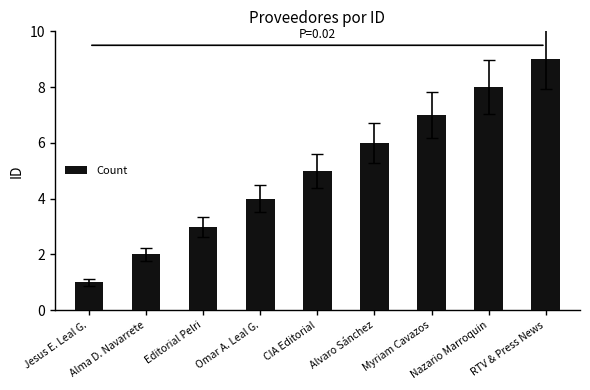

List the labels in order of value, largest first.

RTV & Press News, Nazario Marroquin, Myriam Cavazos, Alvaro Sánchez, CIA Editorial, Omar A. Leal G., Editorial Pelri, Alma D. Navarrete, Jesus E. Leal G.